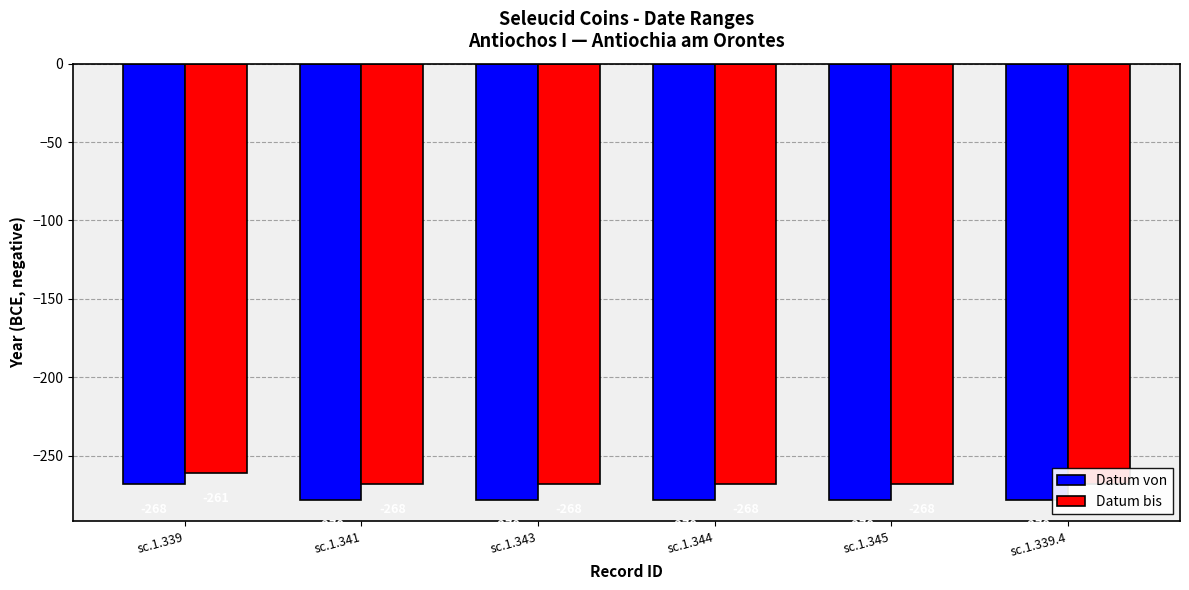

What is the sum of all Datum von values?

-1658